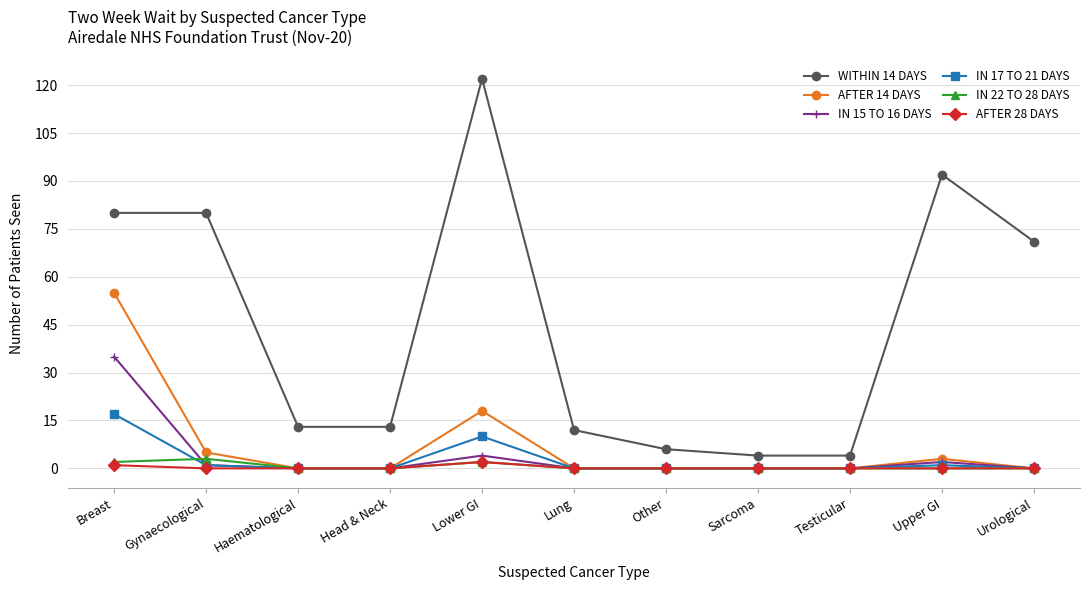

What is the difference between the highest and lowest values at Gynaecological?

80